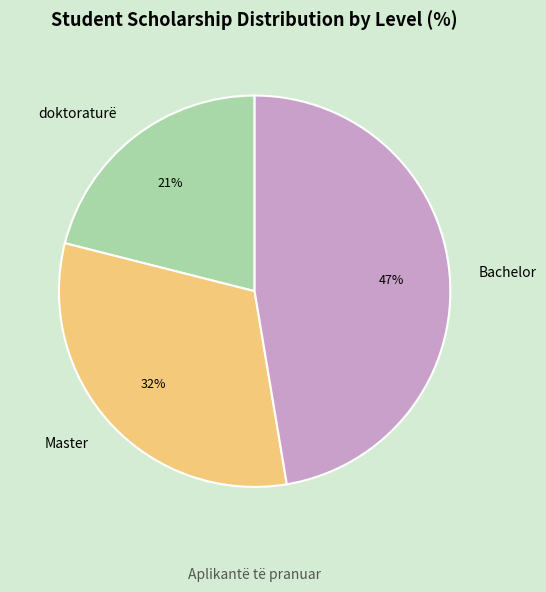

Is the sum of Master and doktoraturë greater than half?

Yes